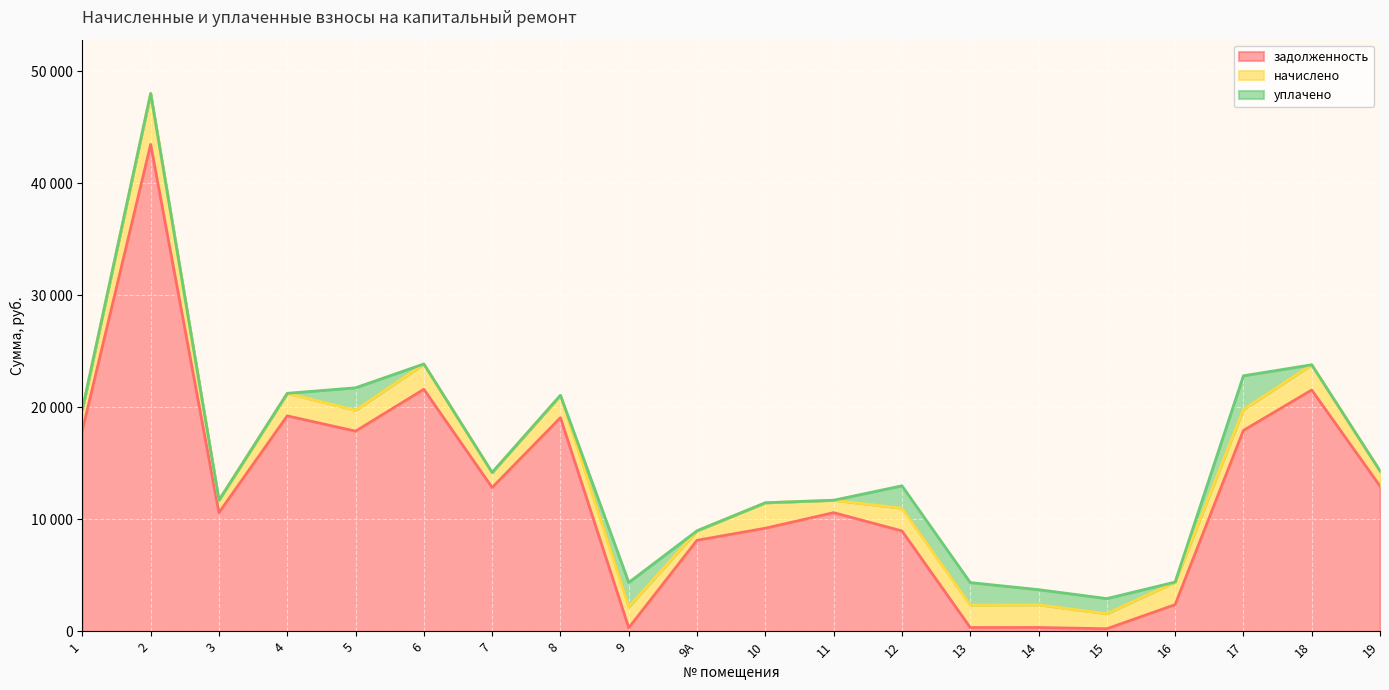

True or false: уплачено has a value of -1279.0 at 1.

False